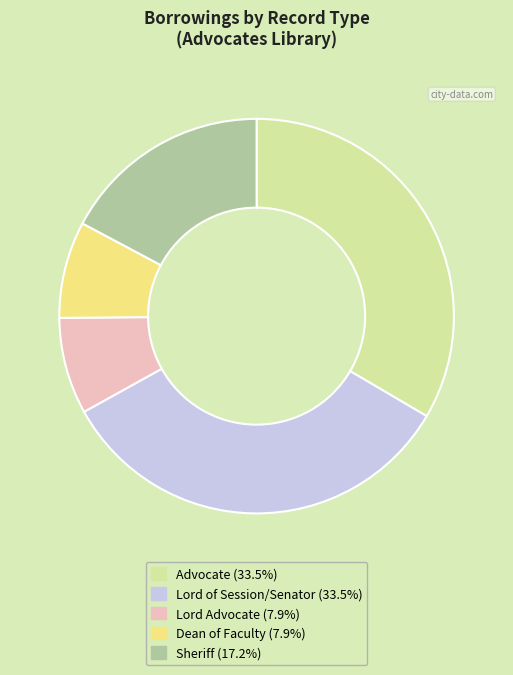

True or false: Sheriff accounts for 27% of the total.

False